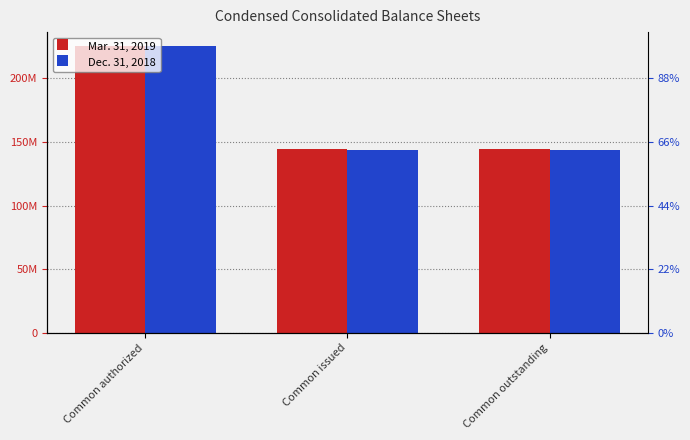

What is the minimum value shown in the chart?

143853597